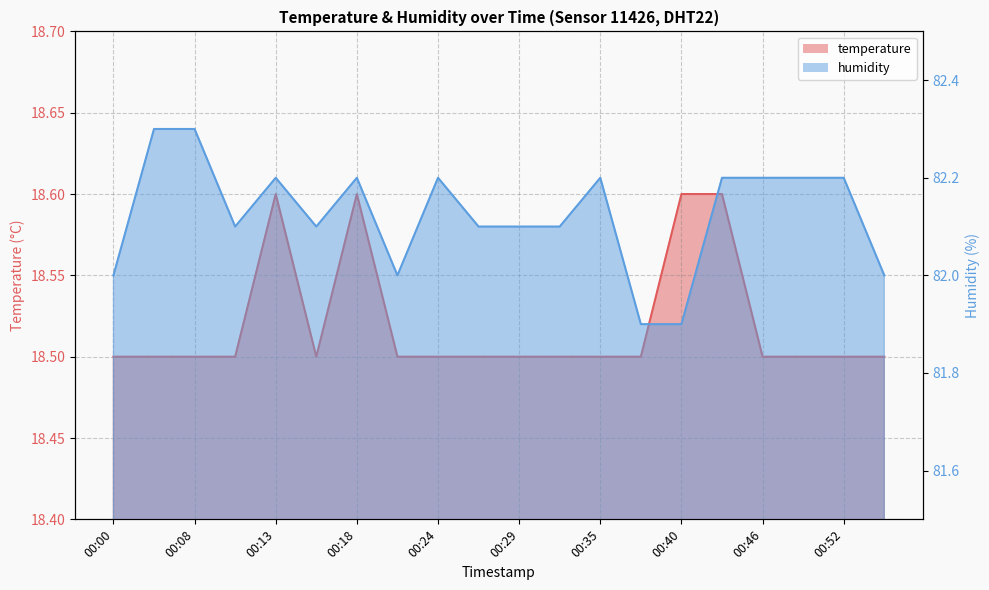

The temperature series shows 18.5 at 00:00. True or false?

True